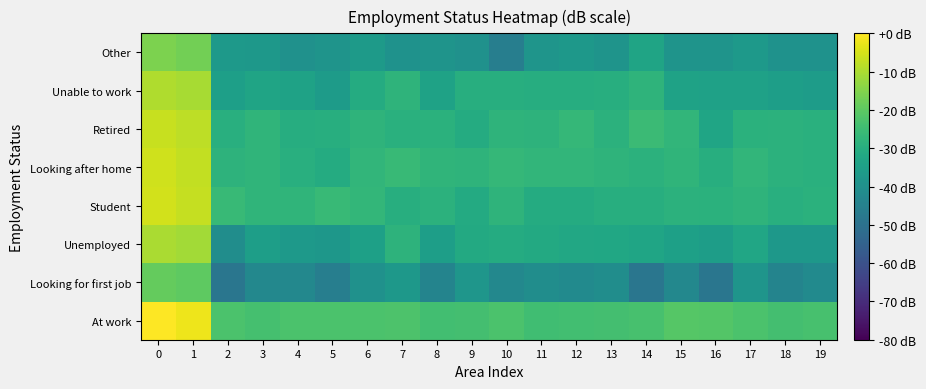

Between 7 and 3, which is larger?

7